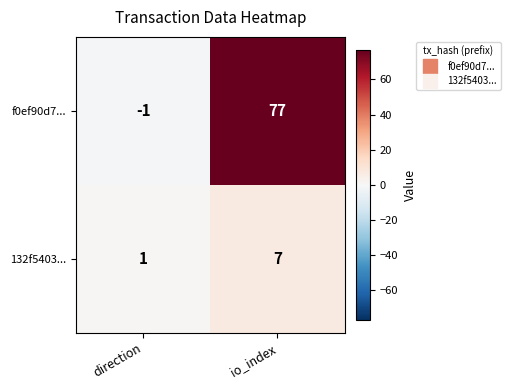

What is the total value across all series at io_index?

84